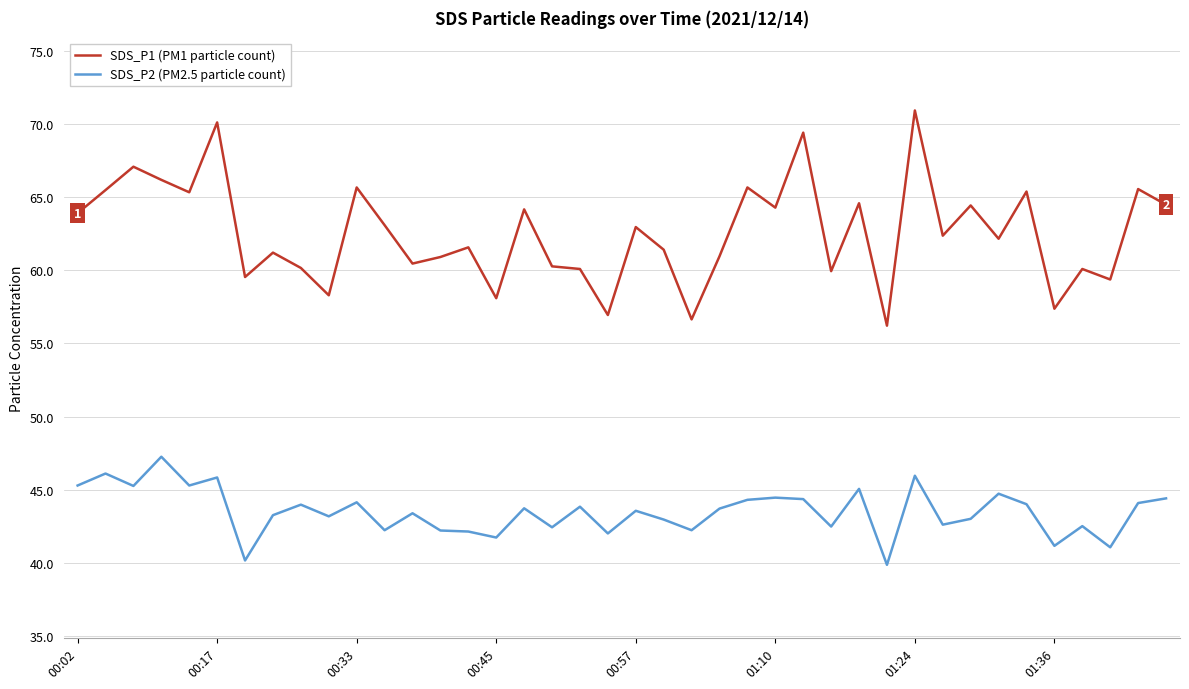

List the series in order of their overall mean, lowest first.

SDS_P2 (PM2.5 particle count), SDS_P1 (PM1 particle count)